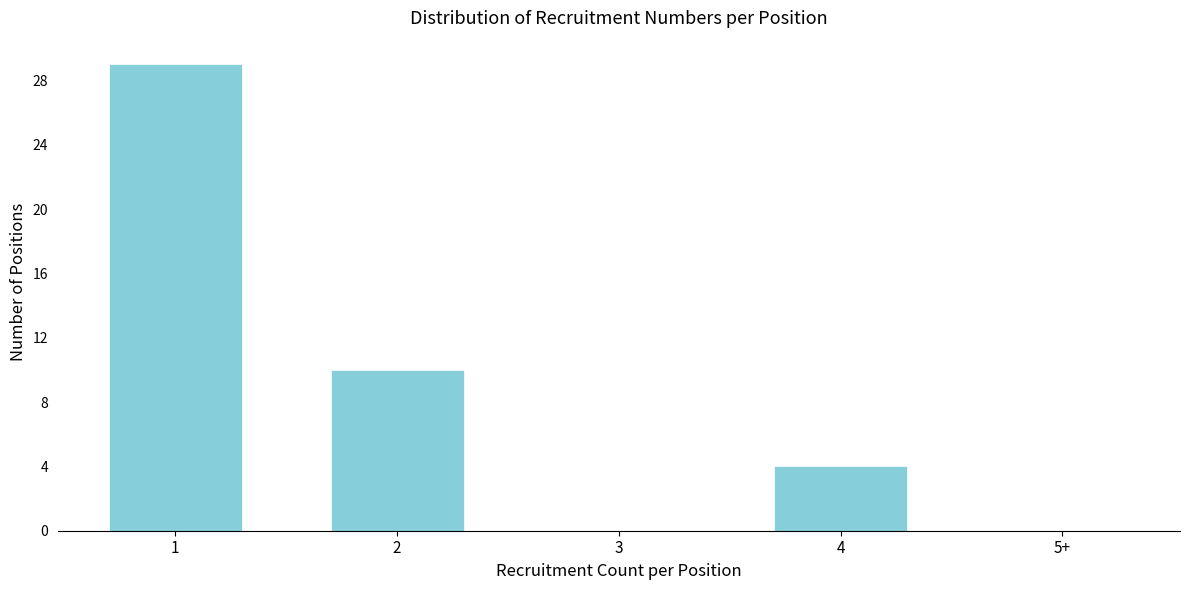

Reading left to right, list all the values displayed in this chart.

1=29	2=10	3=0	4=4	5+=0